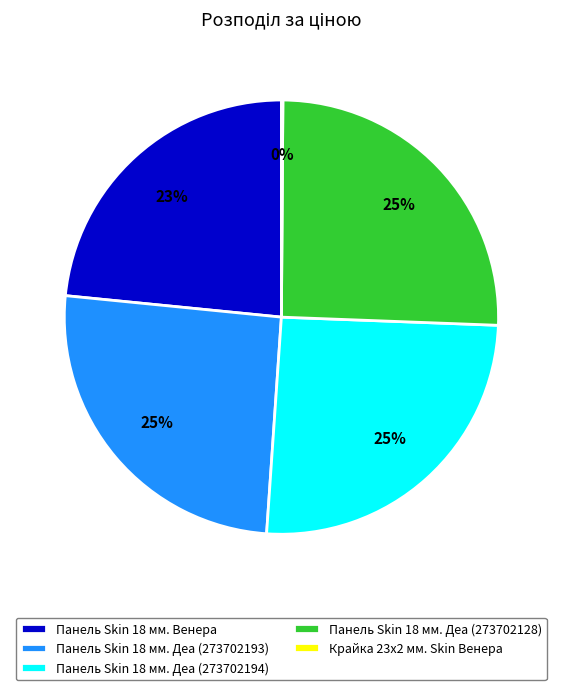

To the nearest percent, what is the combined percentage of Панель Skin 18 мм. Деа (273702194) and Панель Skin 18 мм. Деа (273702128)?

51%